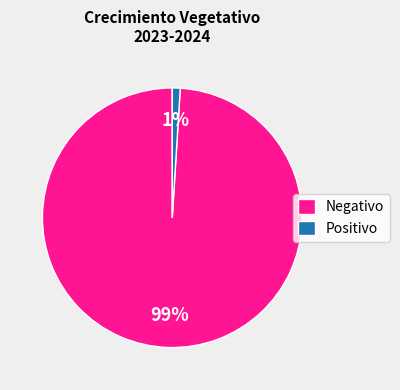

The Positivo slice represents 8% of the pie. True or false?

False